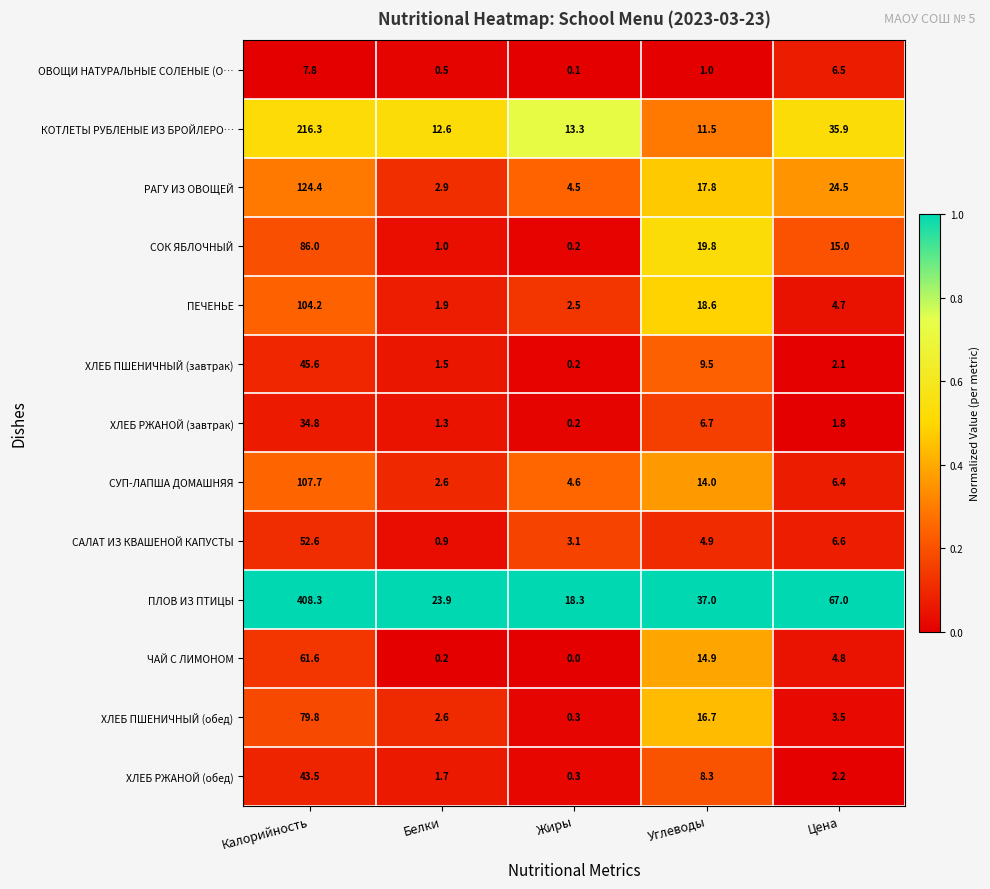

Between Калорийность and Углеводы, which series saw the biggest shift?

ПЛОВ ИЗ ПТИЦЫ